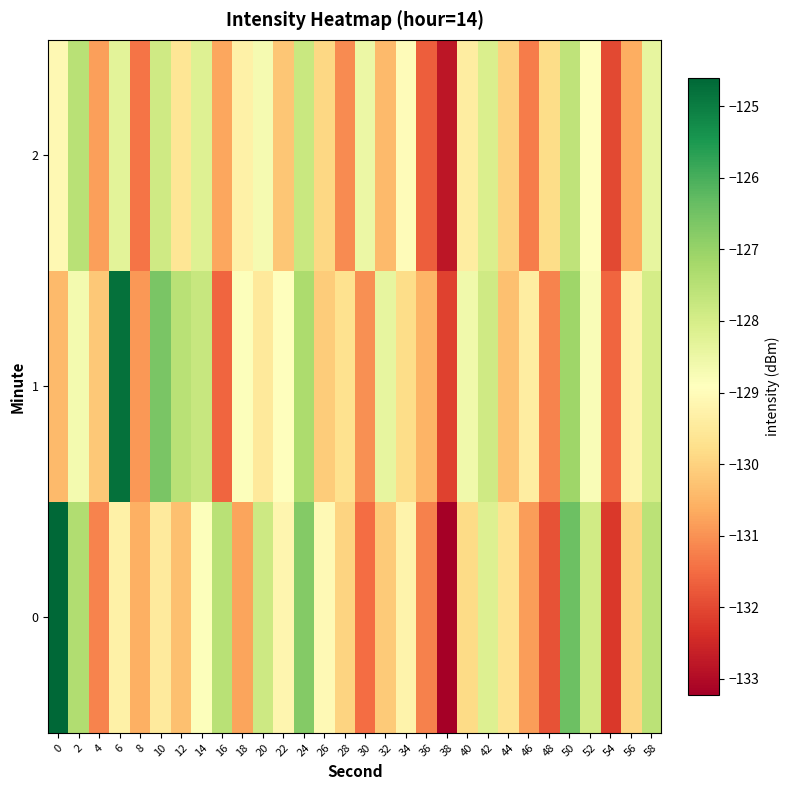

List the series in order of their peak value, lowest first.

row_2, row_1, row_0